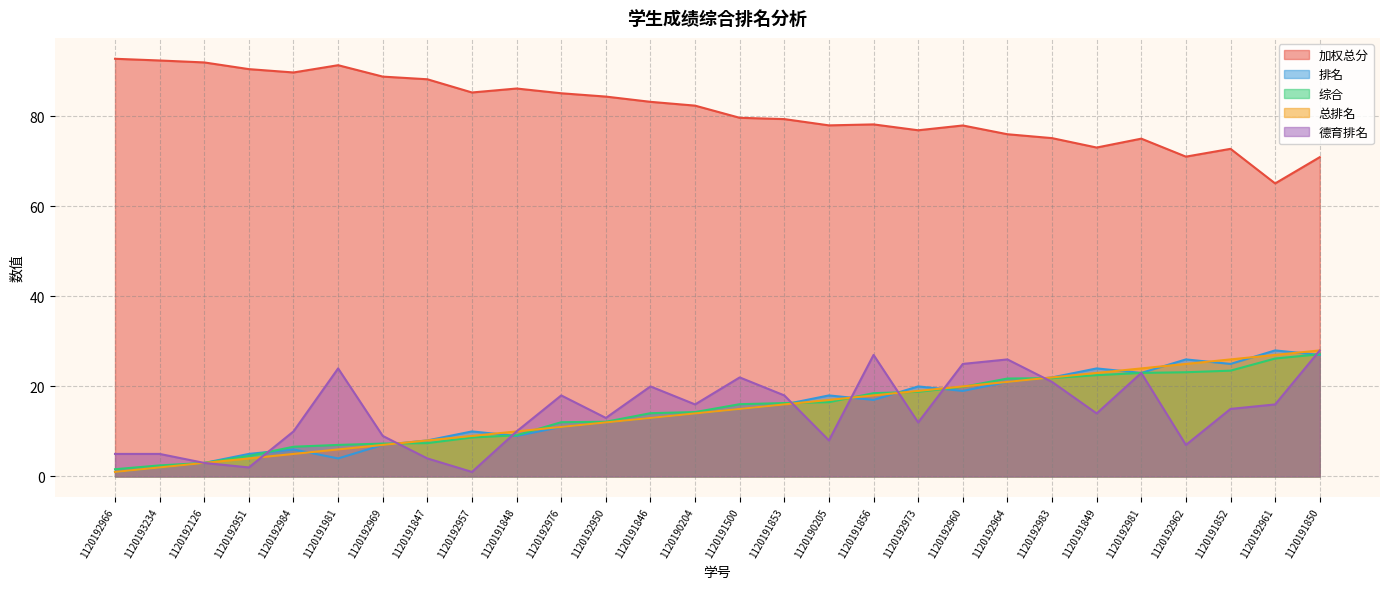

At how many categories does at least one series exceed 50?

28